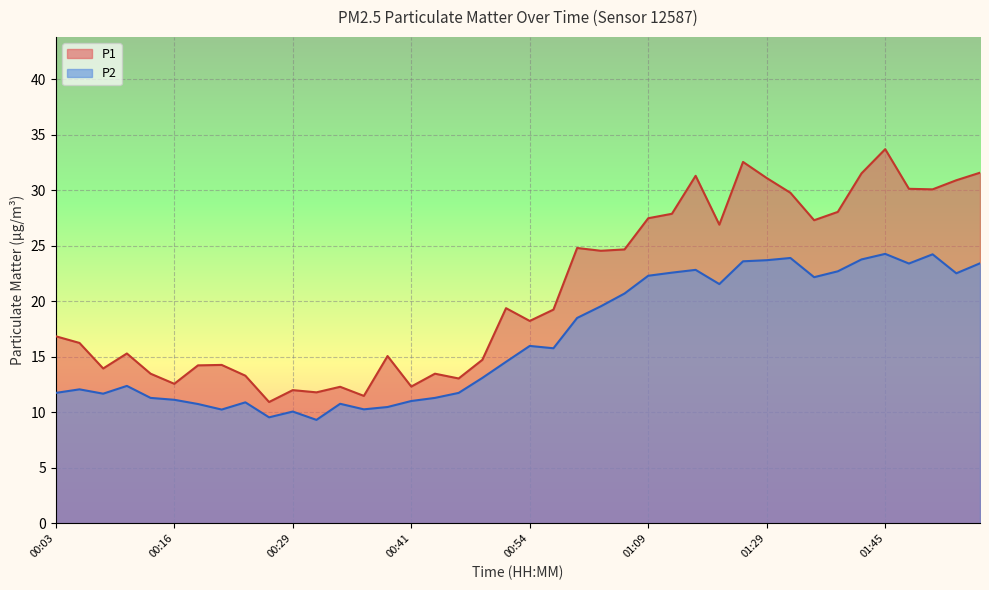

Read the P1 value at 01:09.

27.5